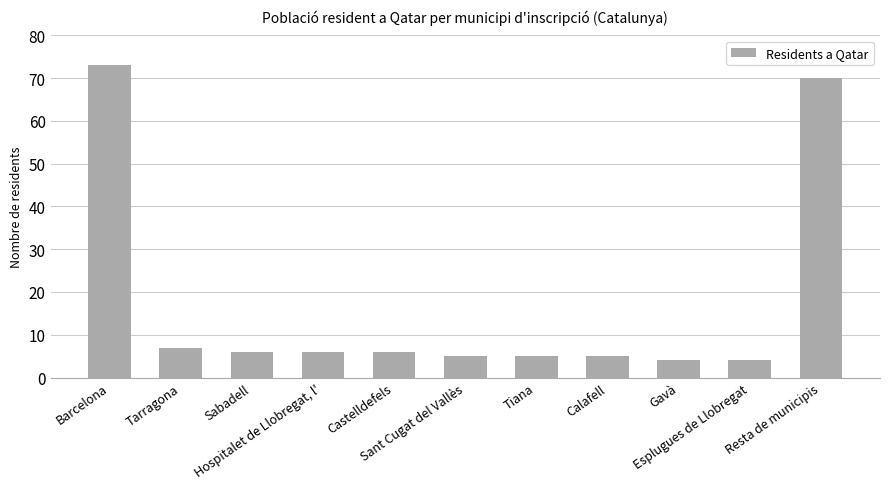

What is the approximate value at Calafell?

5